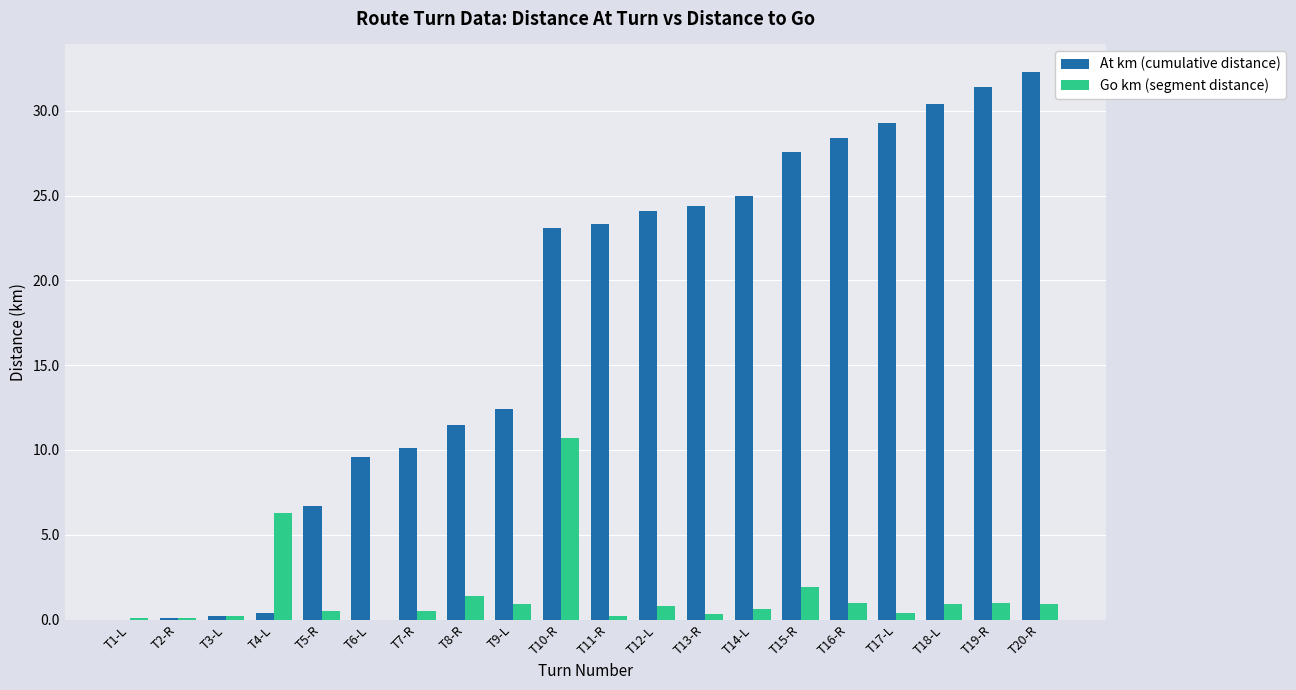

The Go km (segment distance) series shows 0.8 at T12-L. True or false?

True